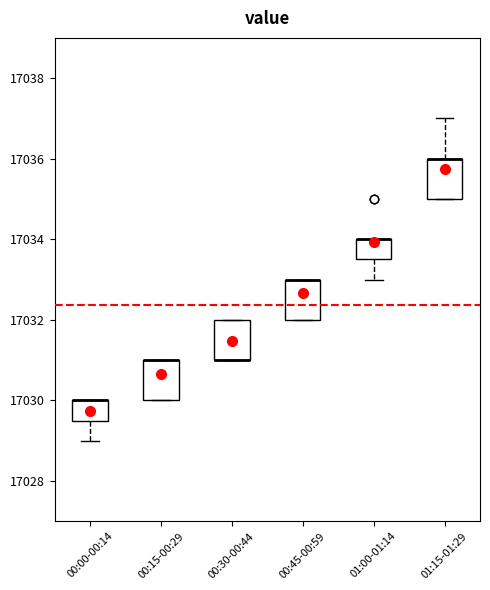

Reading left to right, transcribe this box plot: for each box, give where its median line is, the range the box spans, and where its two whiskers end, as read against the y-axis. The values are not printed on the chart, so give them approximately, as read against the axis.

00:00-00:14: median 17030.0 (drawn on the box's upper edge), box 17029.6 to 17030.0, whiskers 17029.0 to 17030.0
00:15-00:29: median 17031.0 (drawn on the box's upper edge), box 17030.0 to 17031.0, whiskers 17030.0 to 17031.0
00:30-00:44: median 17031.0 (drawn on the box's lower edge), box 17031.0 to 17032.0, whiskers 17031.0 to 17032.0
00:45-00:59: median 17033.0 (drawn on the box's upper edge), box 17032.0 to 17033.0, whiskers 17032.0 to 17033.0
01:00-01:14: median 17034.0 (drawn on the box's upper edge), box 17033.6 to 17034.0, whiskers 17033.0 to 17034.0
01:15-01:29: median 17036.0 (drawn on the box's upper edge), box 17035.0 to 17036.0, whiskers 17035.0 to 17037.0